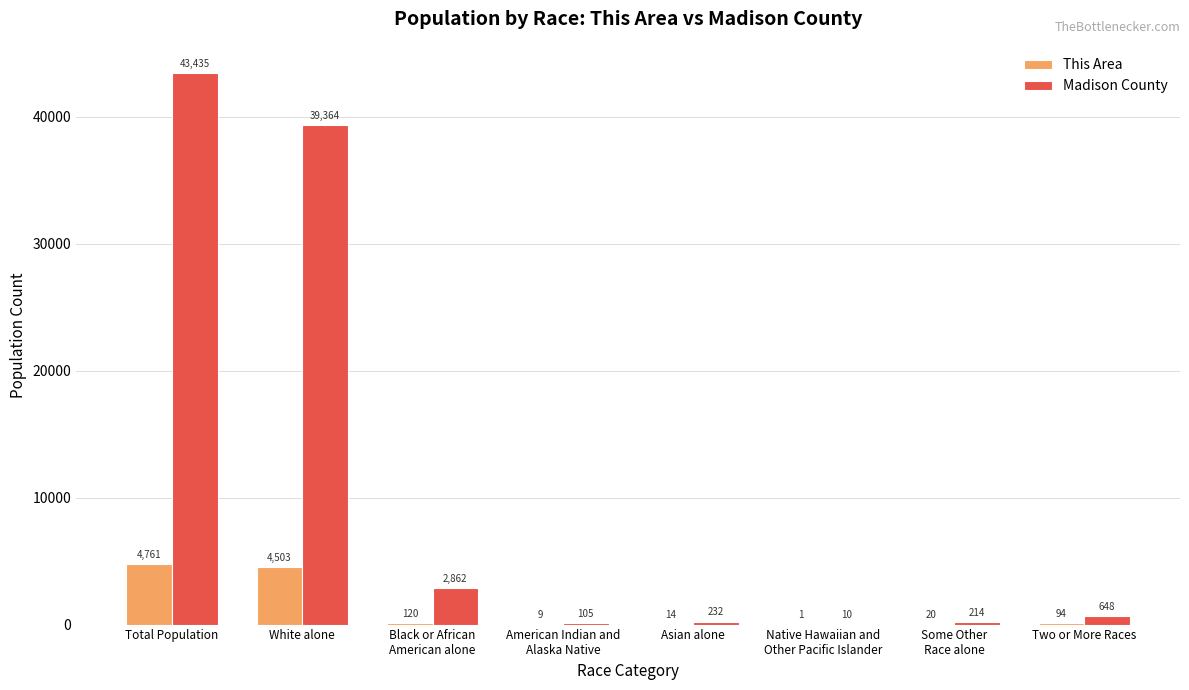

What is the highest value of the This Area series?

4761